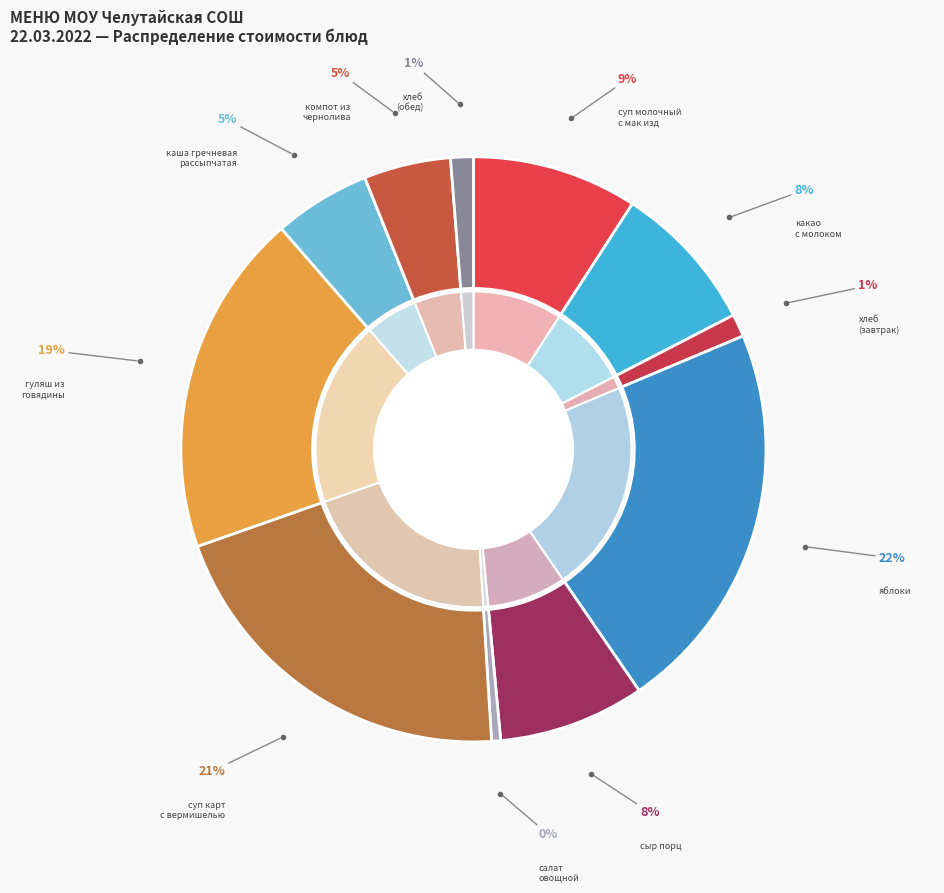

Is it true that компот из
чернолива is 20% of the pie?

False